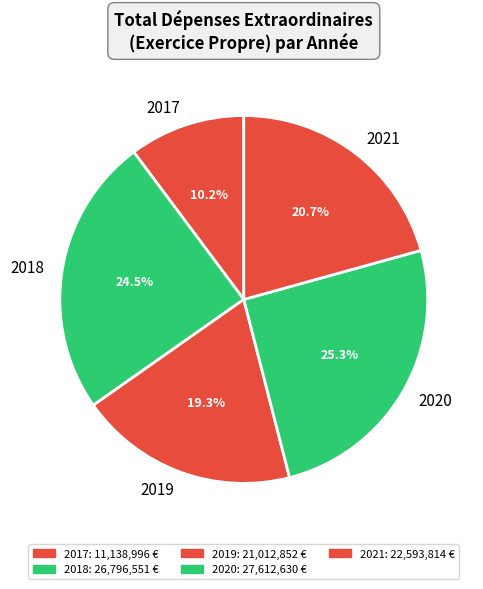

Rank the categories by value from highest to lowest.

2020, 2018, 2021, 2019, 2017